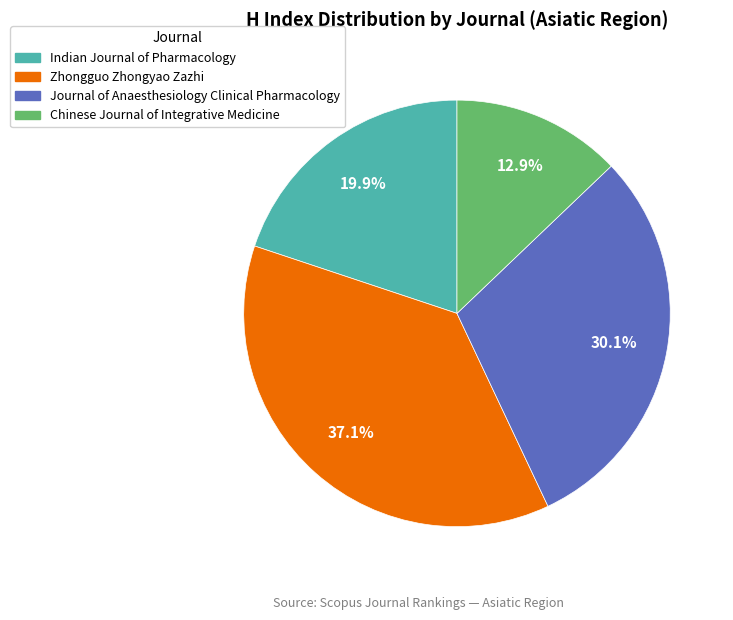

Which has a higher value, Journal of Anaesthesiology Clinical Pharmacology or Chinese Journal of Integrative Medicine?

Journal of Anaesthesiology Clinical Pharmacology